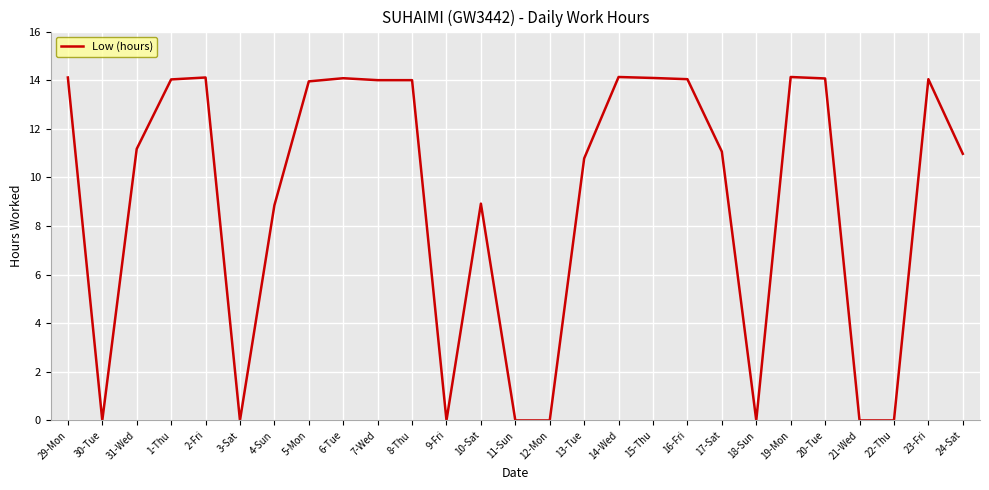

Is it true that the value at 3-Sat is 0.0?

True